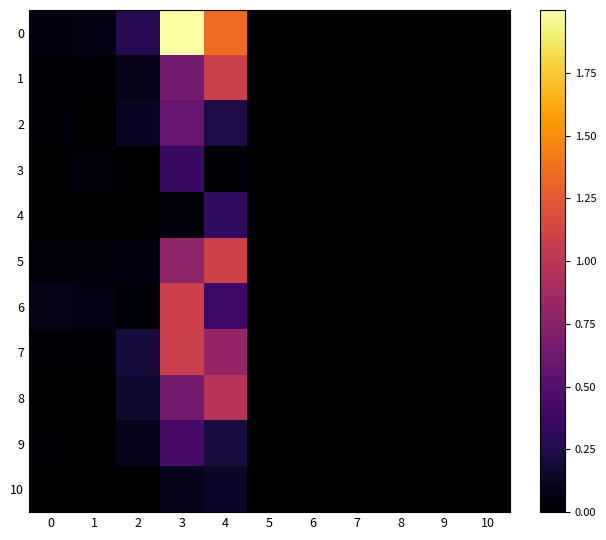

What is the total value across all series at 0?

0.3